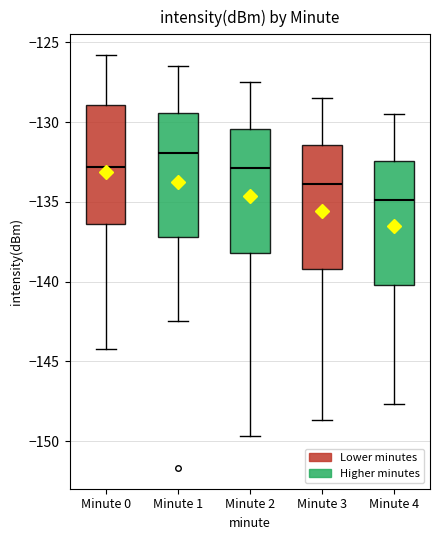

Which box has the lowest median line?

Minute 4